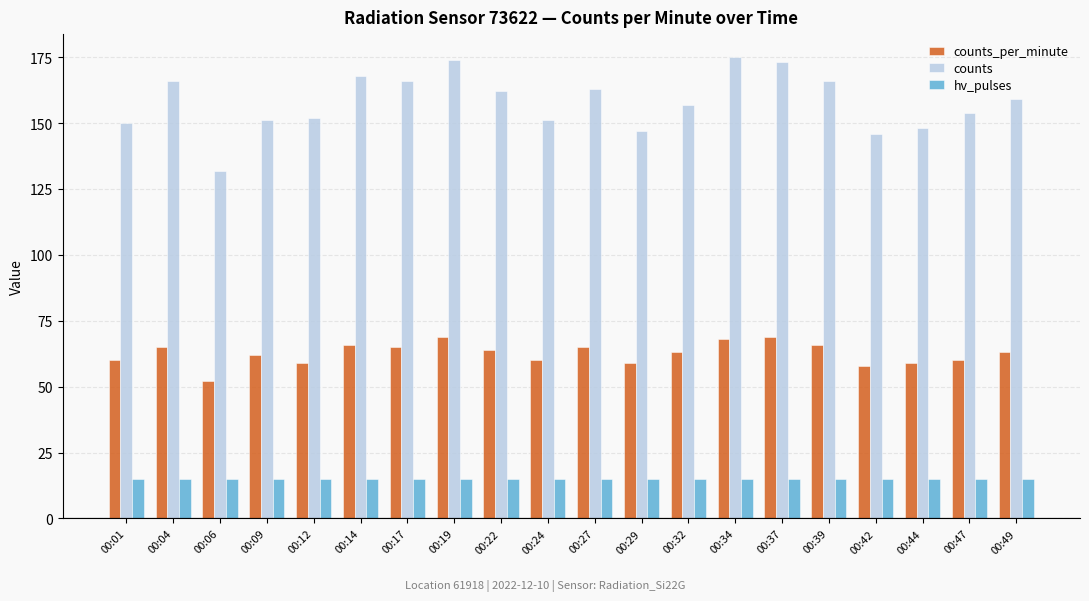

Reading left to right, list all the values displayed in this chart.

counts_per_minute: 60	65	52	62	59	66	65	69	64	60	65	59	63	68	69	66	58	59	60	63
counts: 150	166	132	151	152	168	166	174	162	151	163	147	157	175	173	166	146	148	154	159
hv_pulses: 15	15	15	15	15	15	15	15	15	15	15	15	15	15	15	15	15	15	15	15